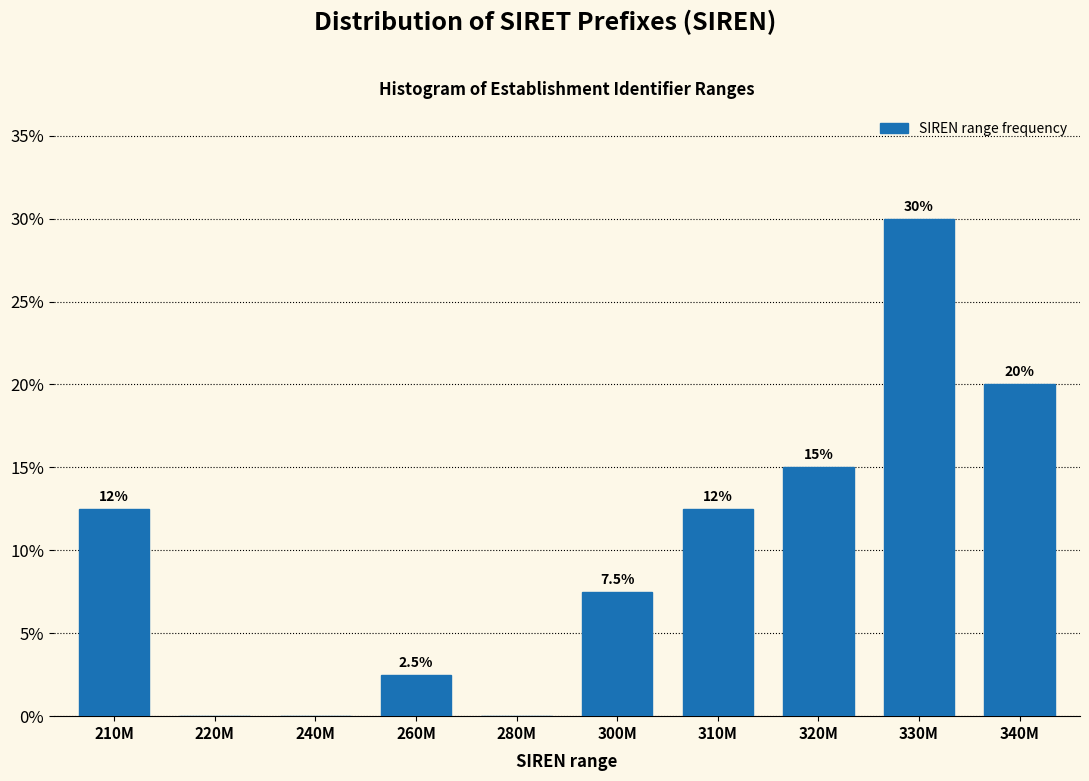

Reading left to right, list all the values displayed in this chart.

210M=12.5	220M=0.0	240M=0.0	260M=2.5	280M=0.0	300M=7.5	310M=12.5	320M=15.0	330M=30.0	340M=20.0